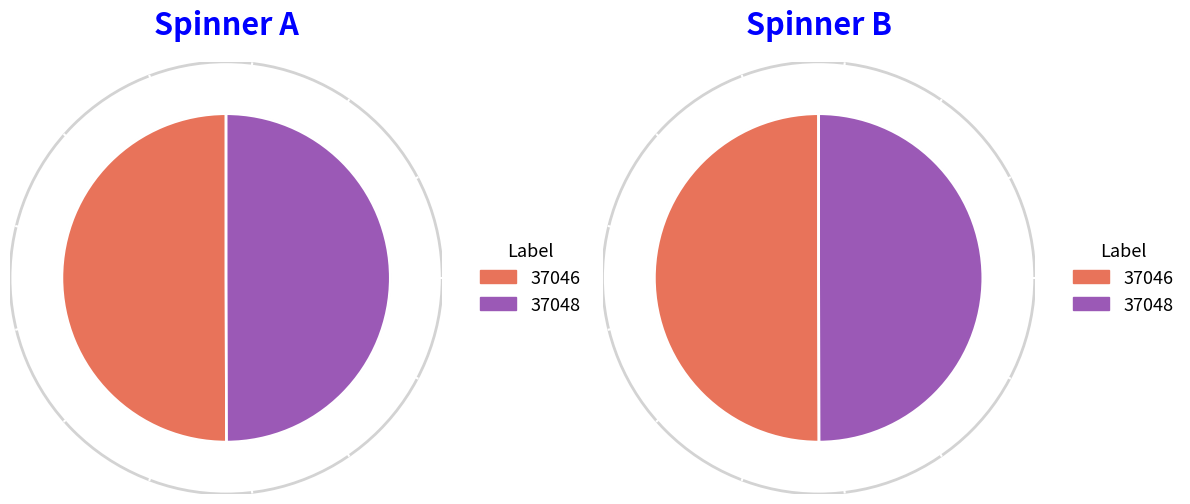

Rank the categories by value from highest to lowest.

37046, 37048